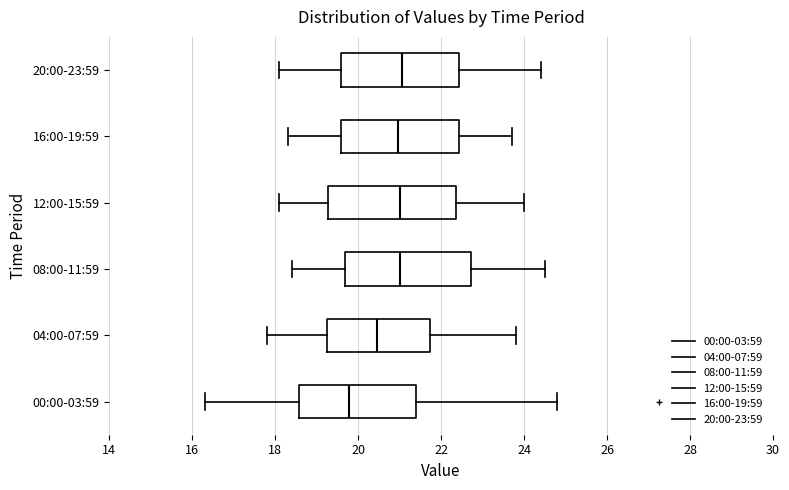

Where is the left edge of the box for 12:00-15:59 on the x-axis? The values are not printed on the chart, so give them approximately, as read against the axis.

19.2